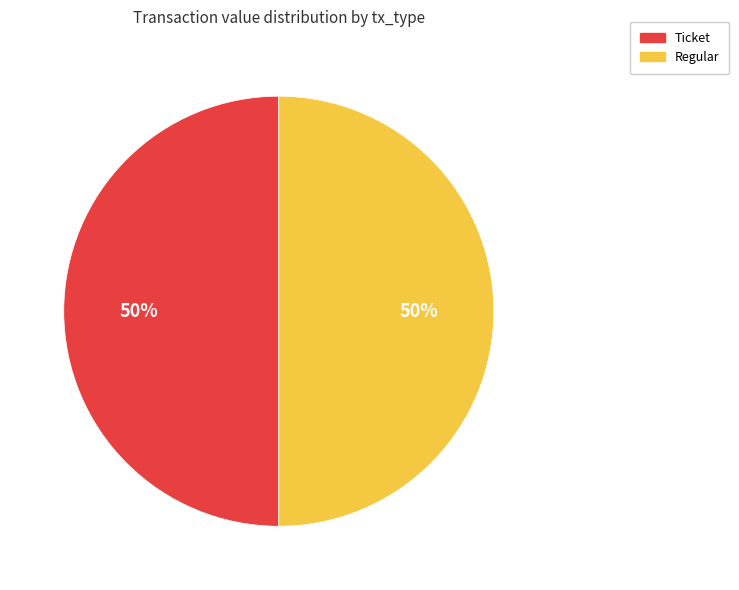

The Ticket slice represents 50% of the pie. True or false?

True